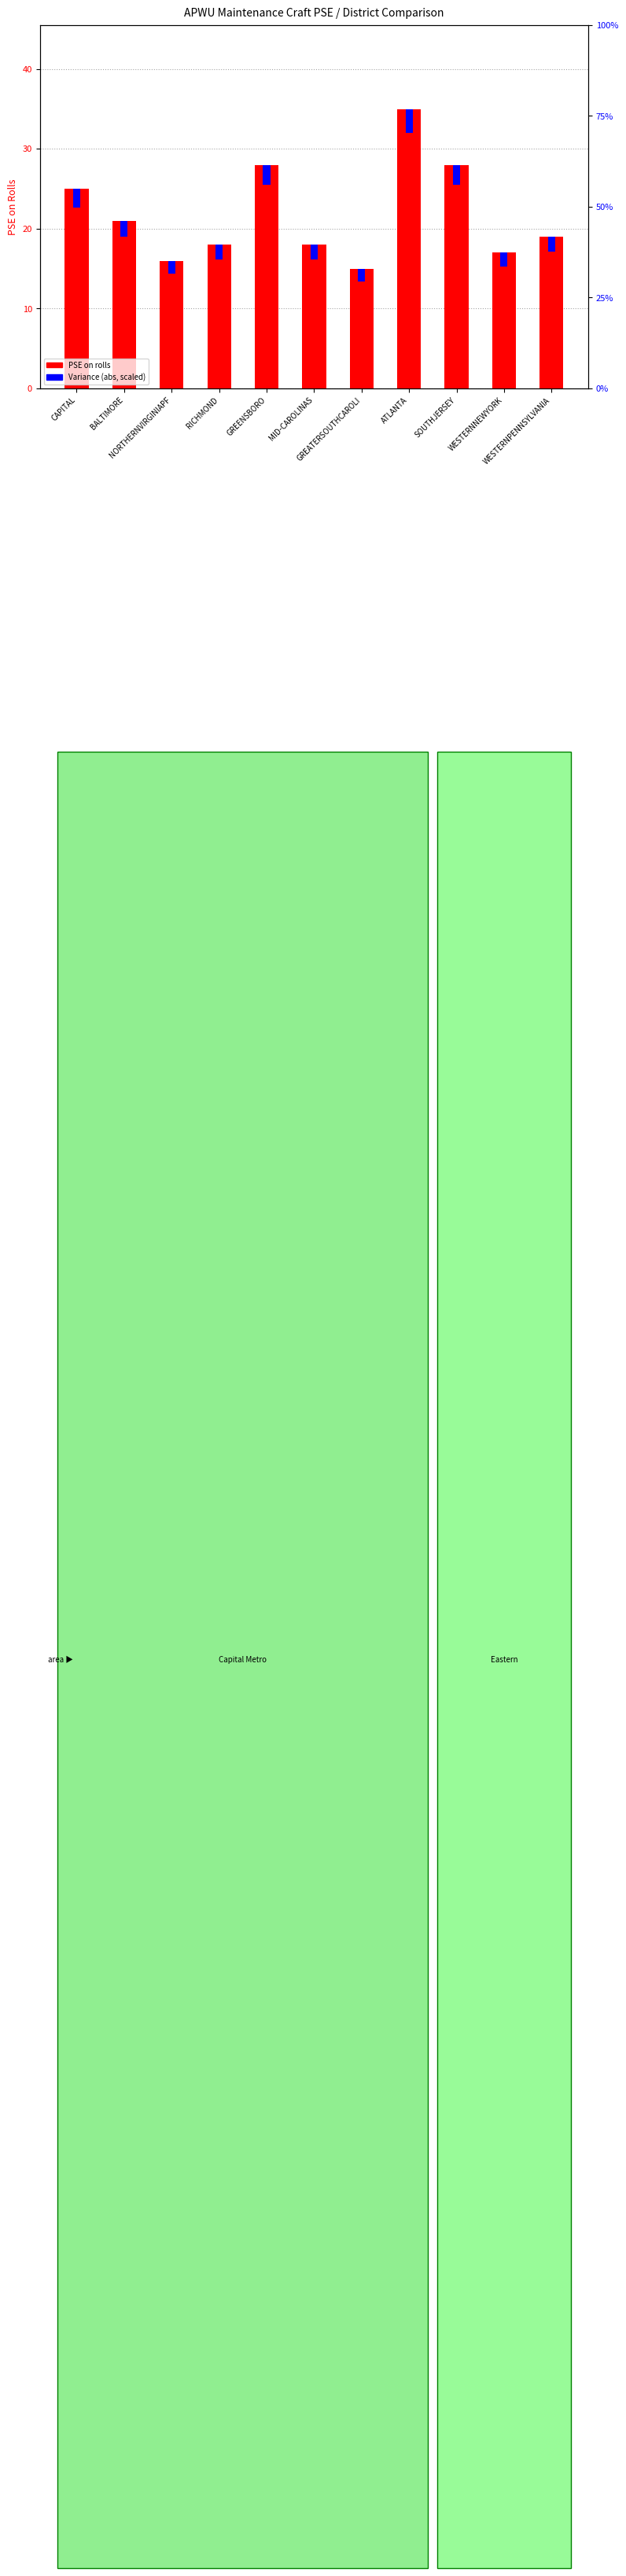

Which series has the largest total across all categories?

PSE on rolls